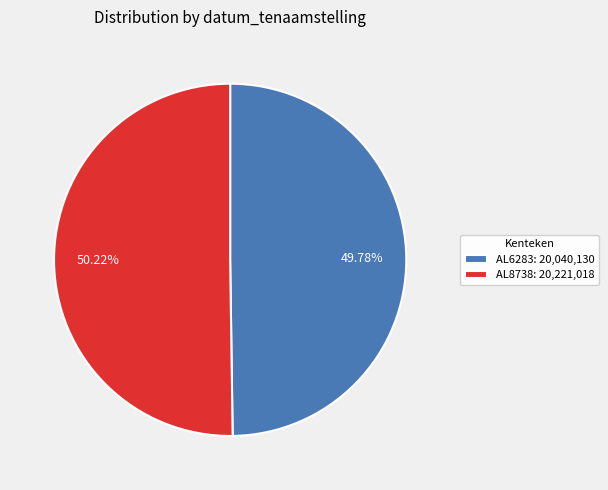

The AL6283 slice represents 41% of the pie. True or false?

False